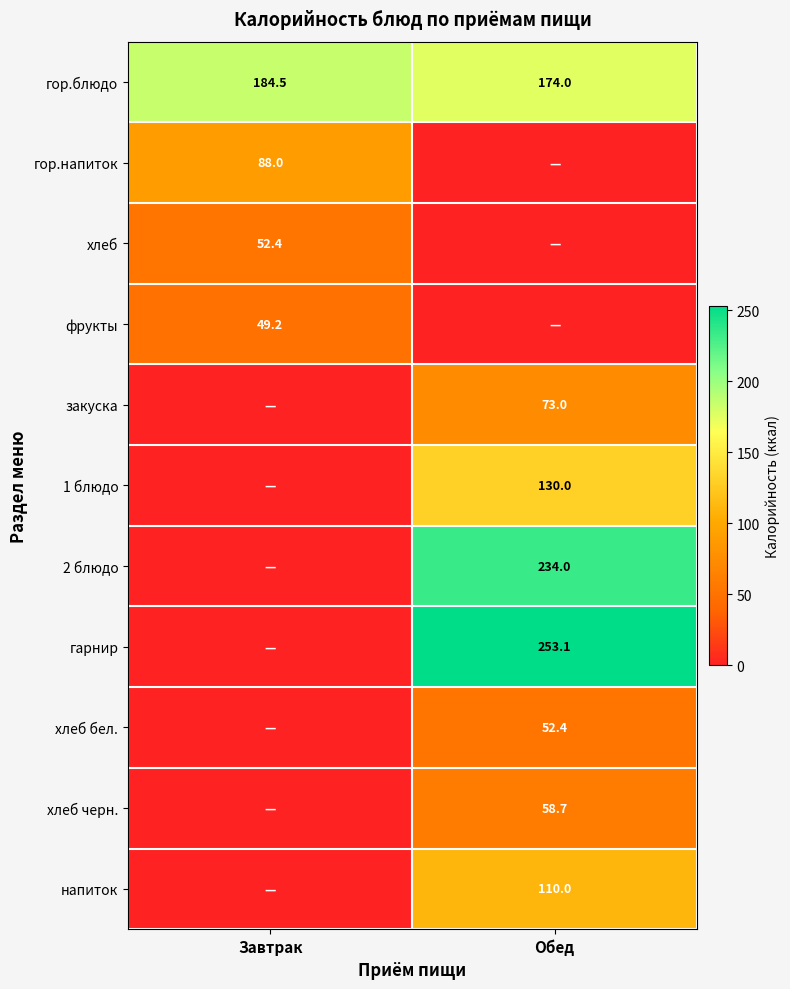

The value of 1 блюдо at Обед is 224.0. True or false?

False